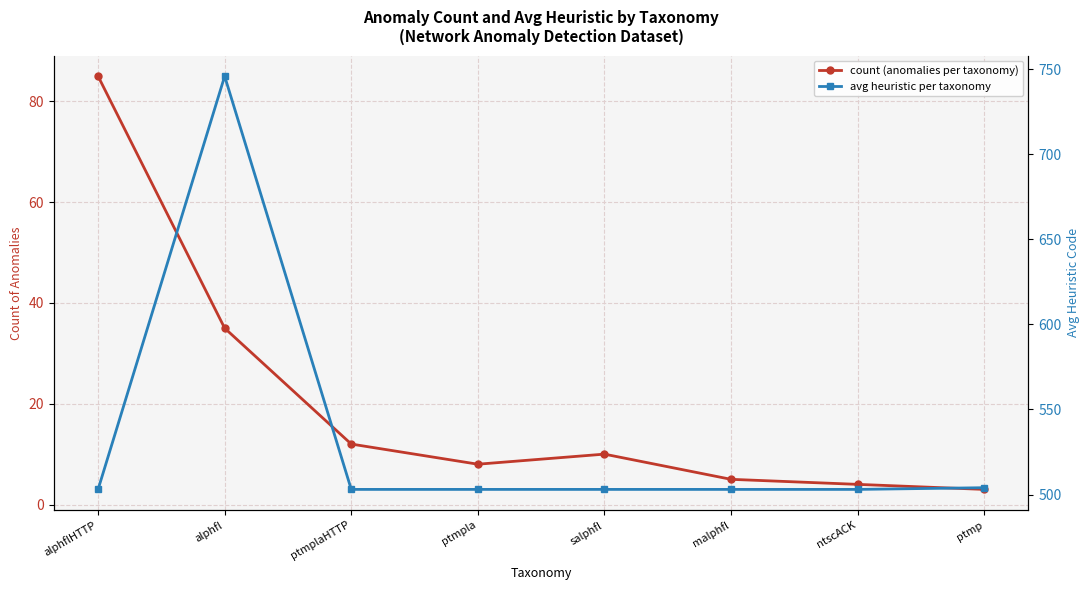

Rank the series by their maximum value, from highest to lowest.

avg heuristic per taxonomy, count (anomalies per taxonomy)